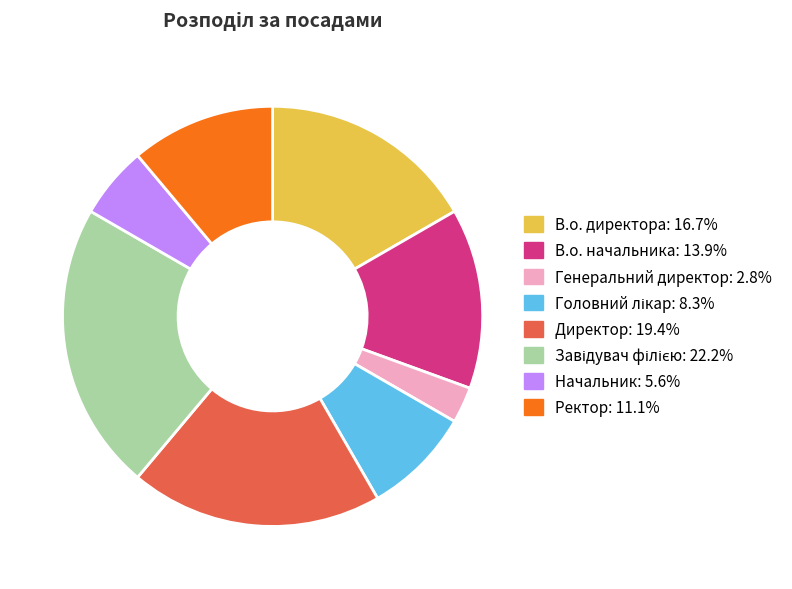

Which category has the smallest portion of the pie?

Генеральний директор